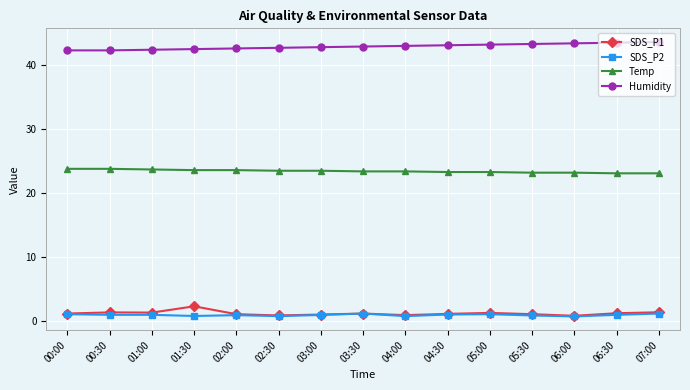

Is this an area chart (filled region under the line)?

No